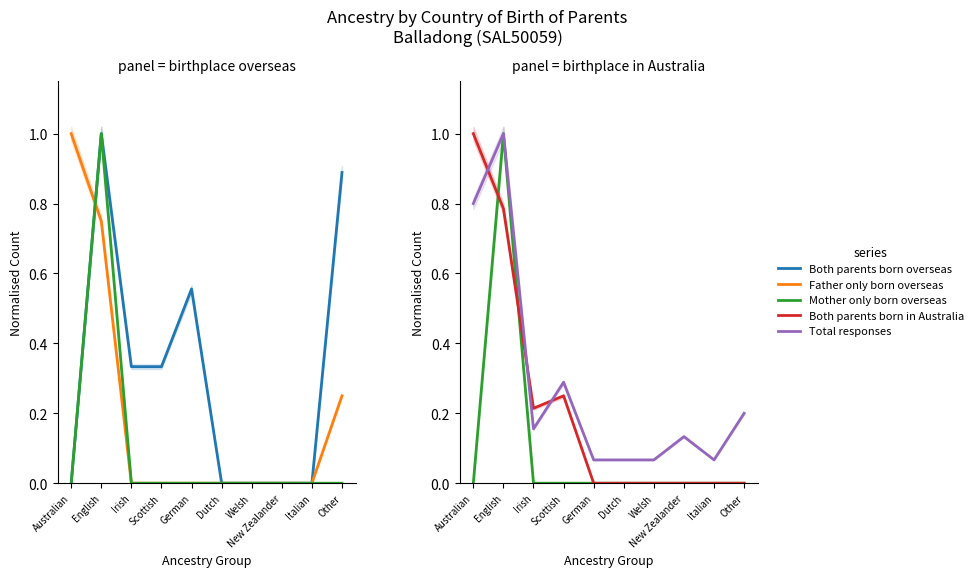

At which label is Both parents born overseas closest to 0?

Australian